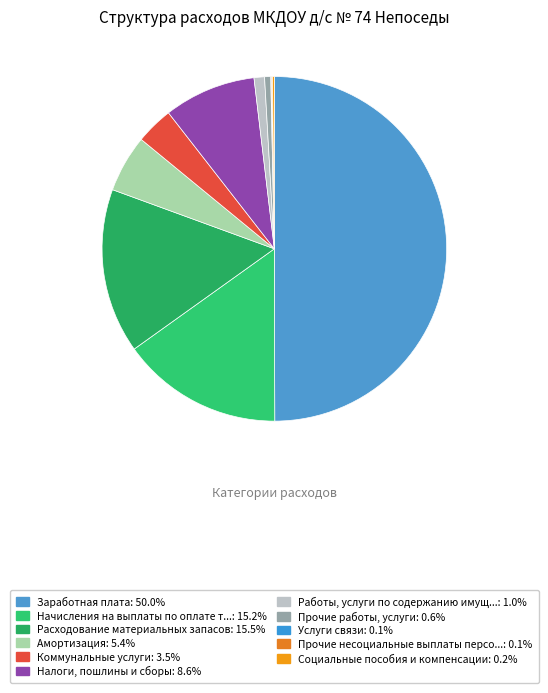

To the nearest percent, what is the average slice percentage?

9%